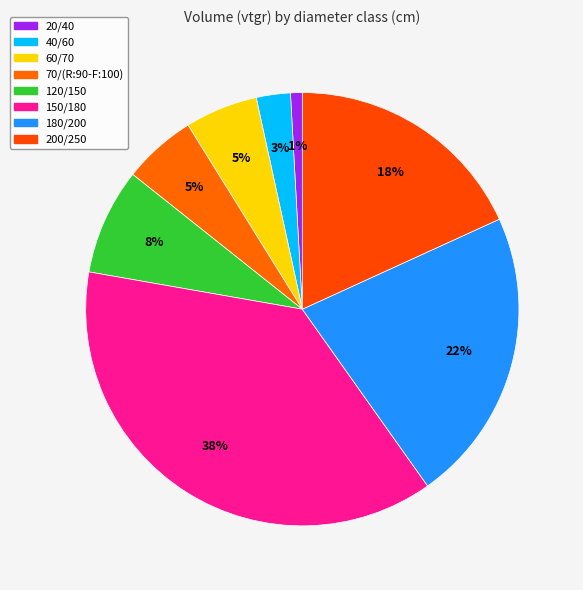

Between 150/180 and 180/200, which is larger?

150/180